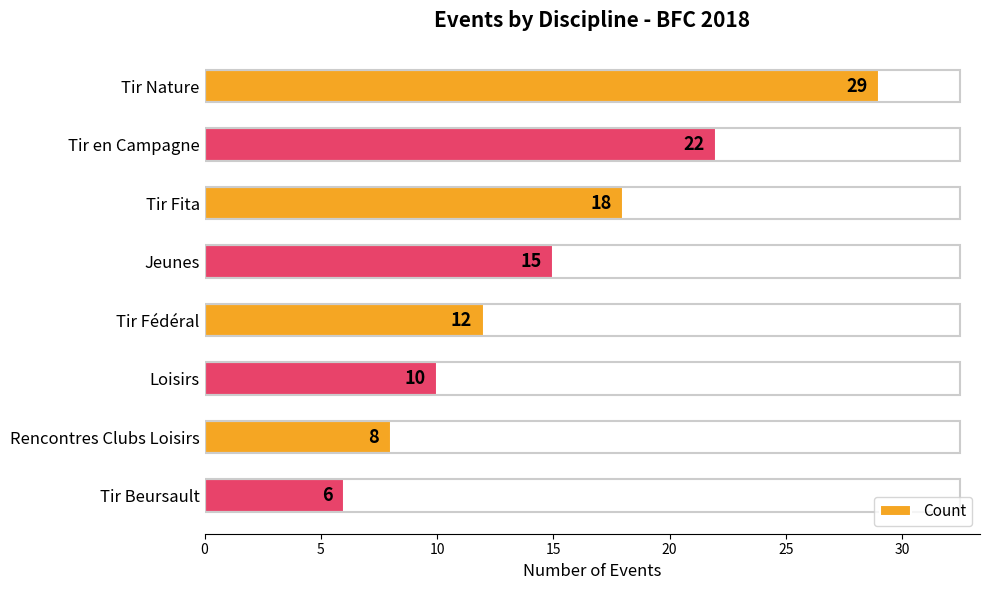

Which label corresponds to the smallest value in the chart?

Tir Beursault